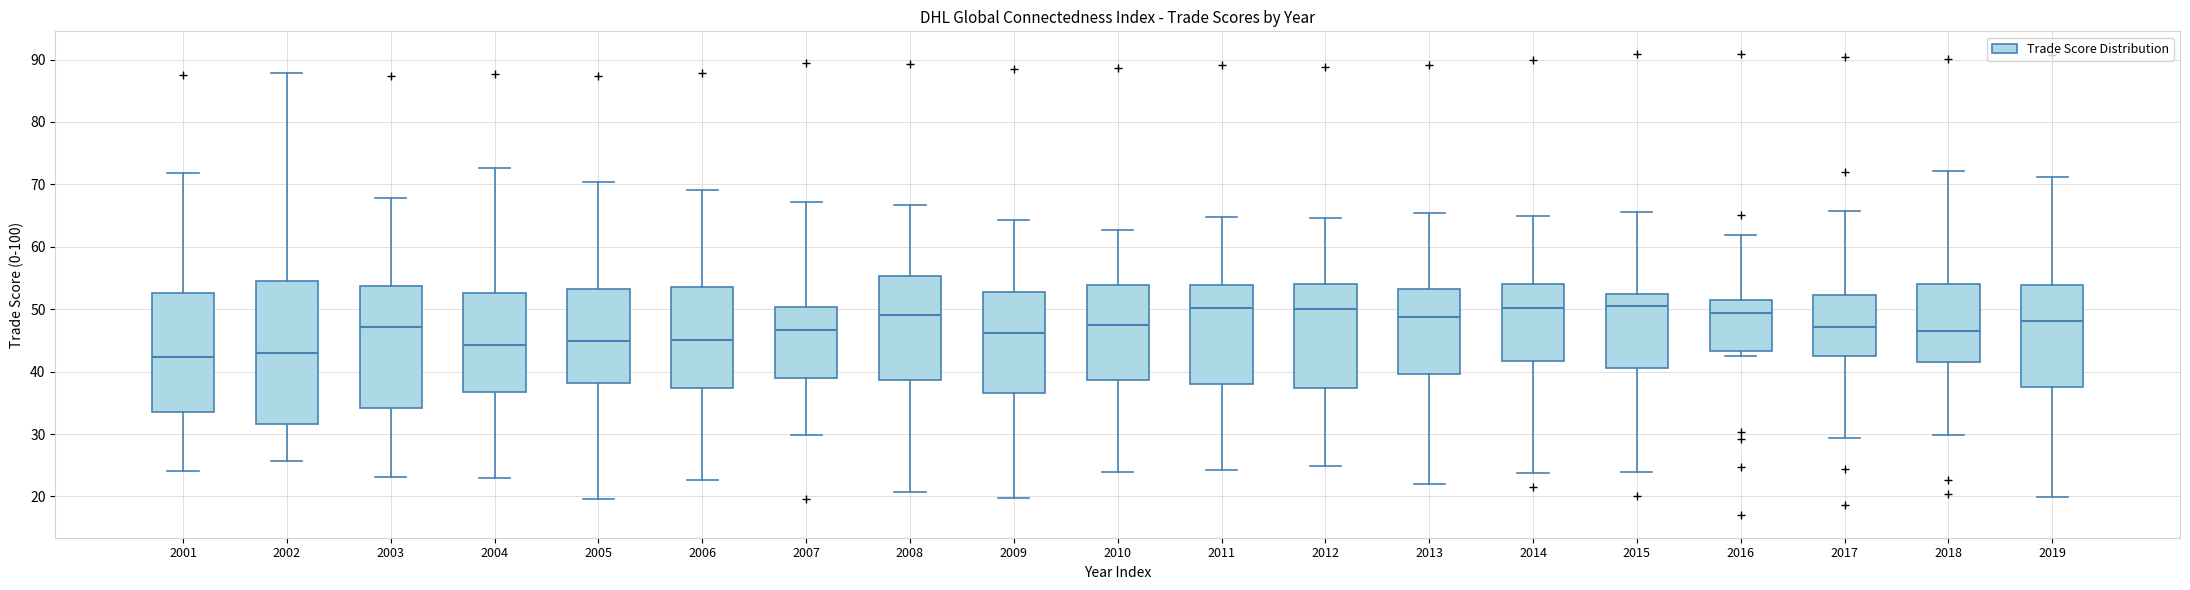

Where is the lower edge of the box at x = 2015 on the y-axis? The values are not printed on the chart, so give them approximately, as read against the axis.

41